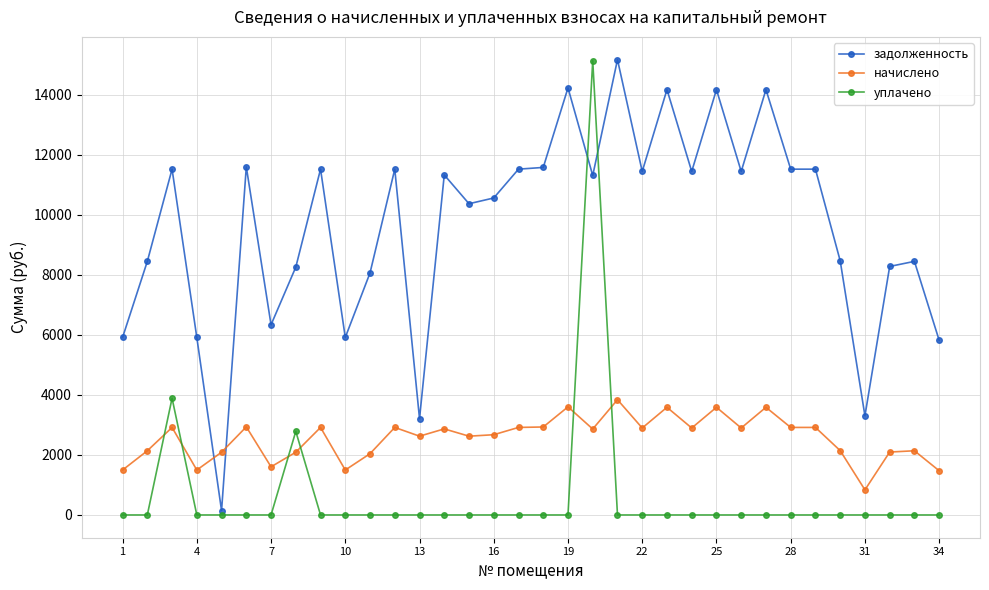

Which series ends up on top after the final intersection of задолженность and уплачено?

задолженность